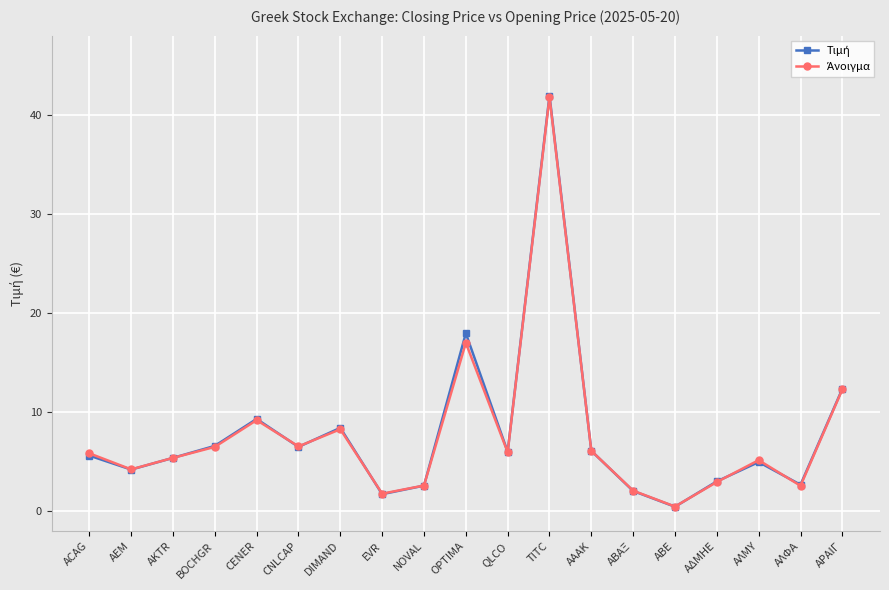

What is the greatest value displayed?

42.0